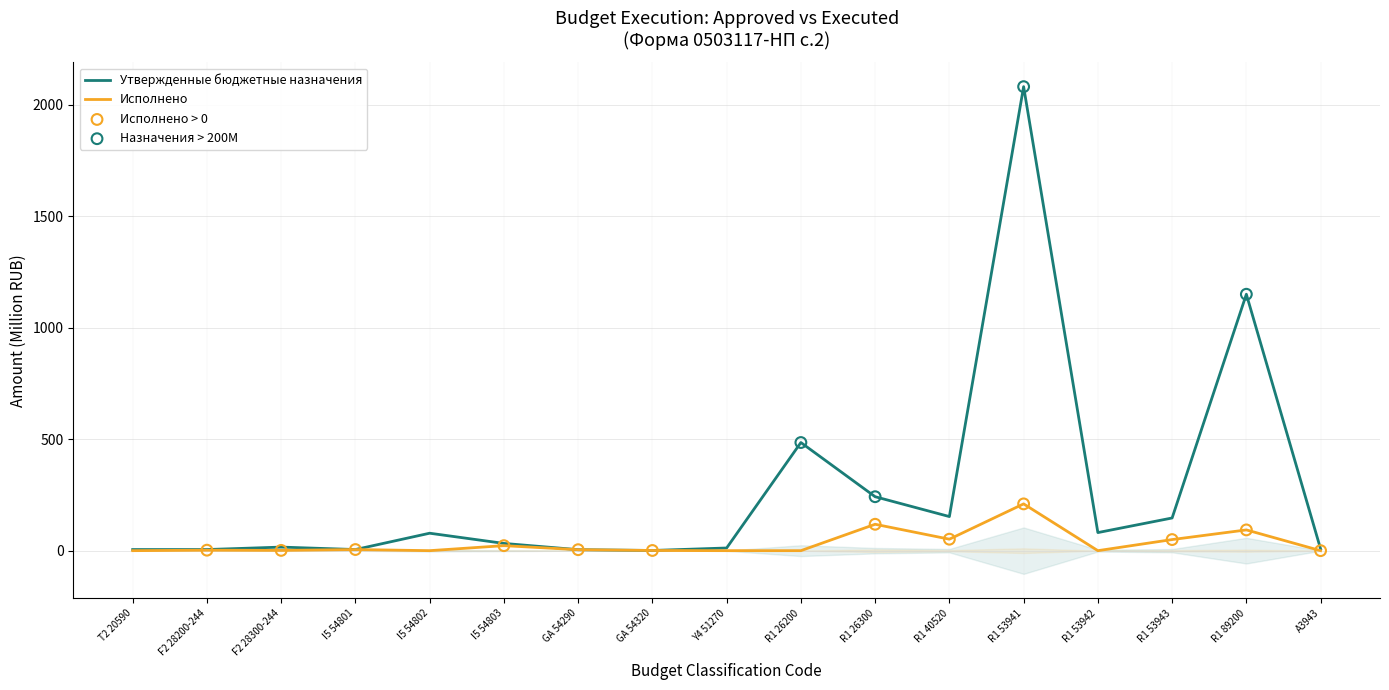

Which series has the widest spread of Y values?

Утвержденные бюджетные назначения